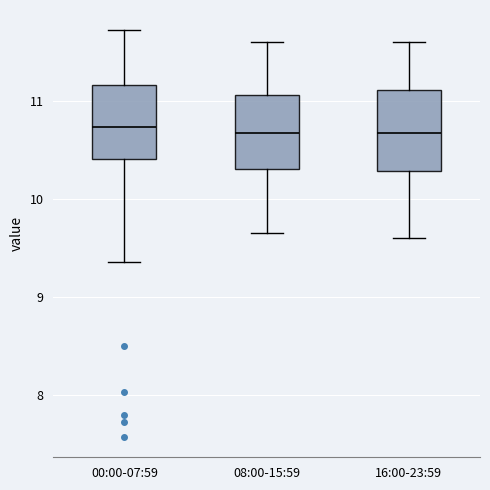

Where is the lower edge of the box for 00:00-07:59 on the y-axis? The values are not printed on the chart, so give them approximately, as read against the axis.

10.4